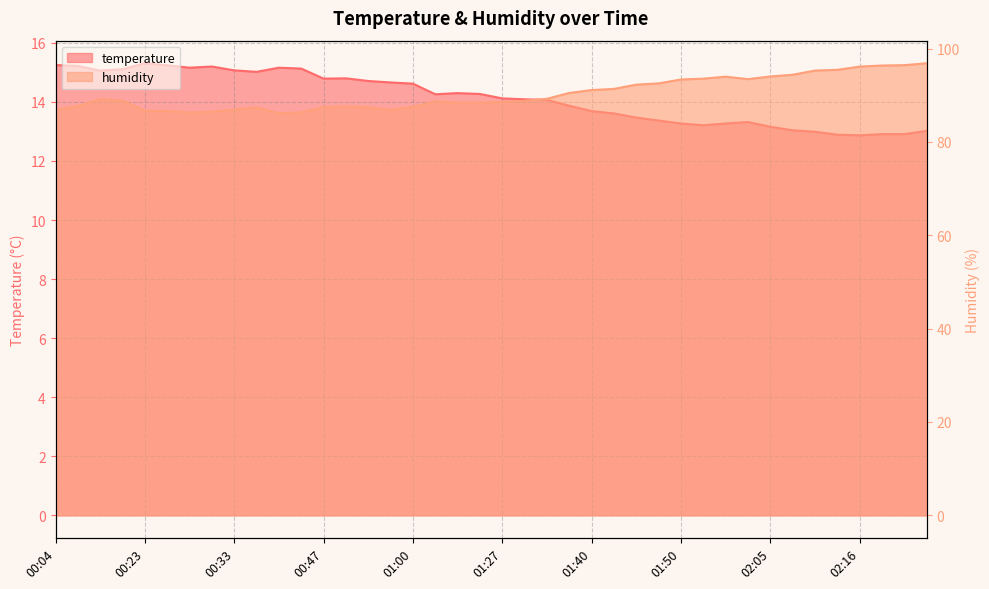

How many distinct data groups are displayed?

2